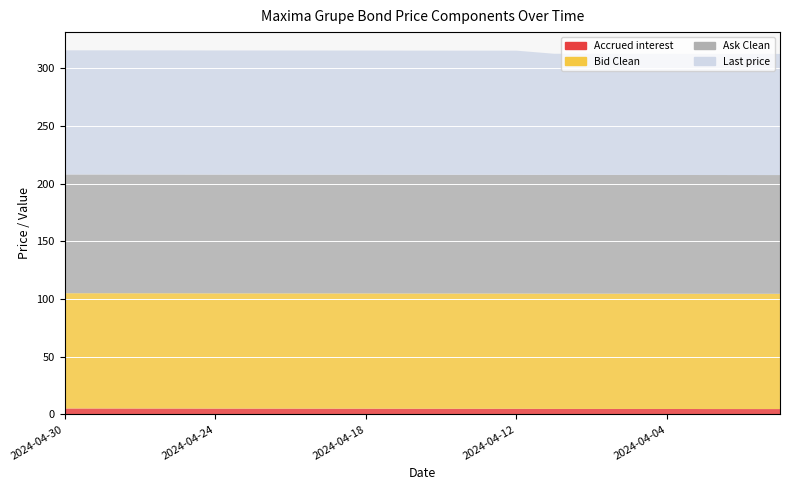

Reading left to right, list all the values displayed in this chart.

Accrued interest: 2024-04-30=5.1	2024-04-29=5.0	2024-04-26=5.0	2024-04-25=5.0	2024-04-24=4.9	2024-04-23=4.9	2024-04-22=4.9	2024-04-19=4.9	2024-04-18=4.9	2024-04-17=4.8	2024-04-16=4.8	2024-04-15=4.8	2024-04-12=4.8	2024-04-09=4.7	2024-04-08=4.7	2024-04-05=4.6	2024-04-04=4.6	2024-04-03=4.6	2024-04-02=4.6	2024-03-28=4.5
Bid Clean: 2024-04-30=100.0	2024-04-29=100.0	2024-04-26=100.0	2024-04-25=100.0	2024-04-24=100.0	2024-04-23=100.0	2024-04-22=100.0	2024-04-19=100.0	2024-04-18=100.0	2024-04-17=100.0	2024-04-16=100.0	2024-04-15=100.0	2024-04-12=100.0	2024-04-09=100.0	2024-04-08=100.0	2024-04-05=100.0	2024-04-04=100.0	2024-04-03=100.0	2024-04-02=100.0	2024-03-28=100.0
Ask Clean: 2024-04-30=103.0	2024-04-29=103.0	2024-04-26=103.0	2024-04-25=103.0	2024-04-24=103.0	2024-04-23=103.0	2024-04-22=103.0	2024-04-19=103.0	2024-04-18=103.0	2024-04-17=103.0	2024-04-16=103.0	2024-04-15=103.0	2024-04-12=103.0	2024-04-09=103.0	2024-04-08=103.0	2024-04-05=103.0	2024-04-04=103.0	2024-04-03=103.0	2024-04-02=103.0	2024-03-28=103.0
Last price: 2024-04-30=107.7	2024-04-29=107.7	2024-04-26=107.7	2024-04-25=107.7	2024-04-24=107.7	2024-04-23=107.7	2024-04-22=107.7	2024-04-19=107.7	2024-04-18=107.7	2024-04-17=107.7	2024-04-16=107.7	2024-04-15=107.7	2024-04-12=107.7	2024-04-09=105.1	2024-04-08=105.1	2024-04-05=105.1	2024-04-04=105.1	2024-04-03=105.1	2024-04-02=105.1	2024-03-28=105.1